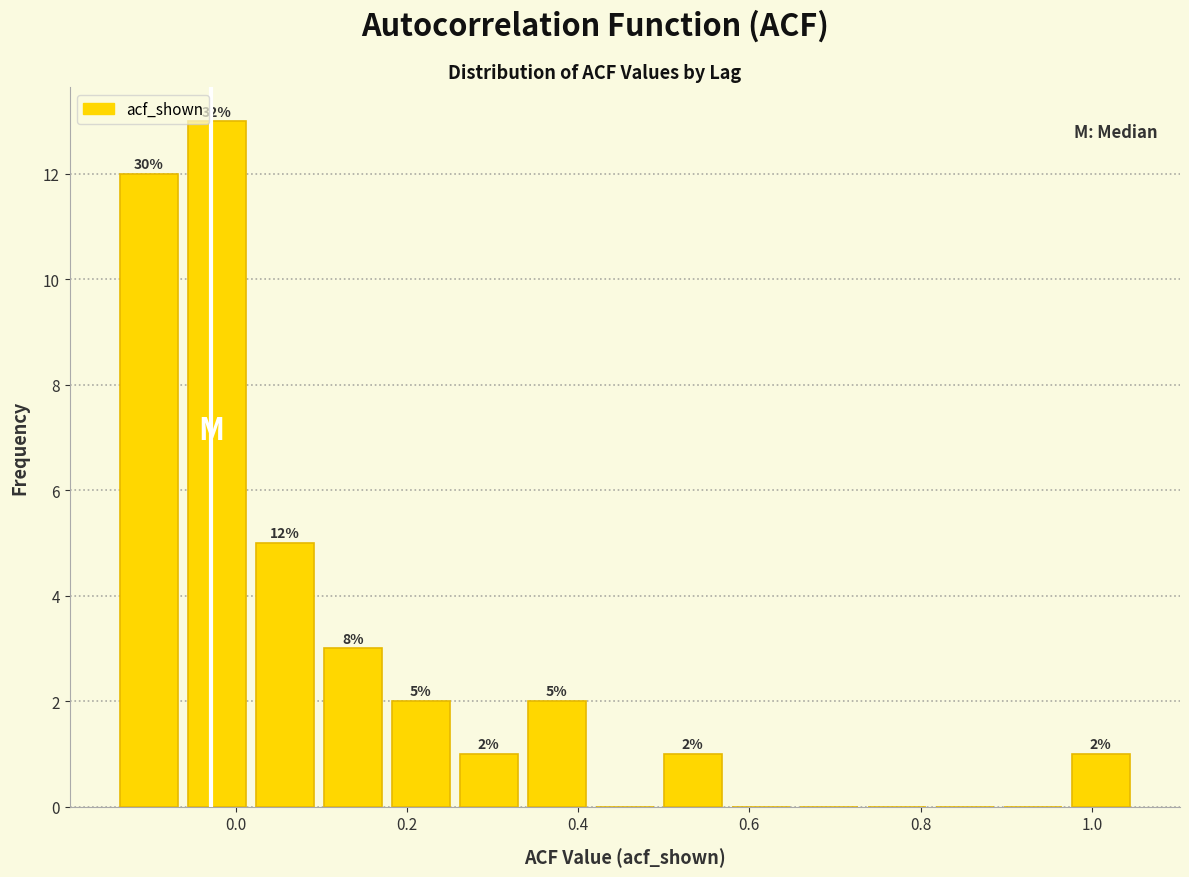

Read against the x-axis, roughly where is the centre of the tallest bar?

-0.02